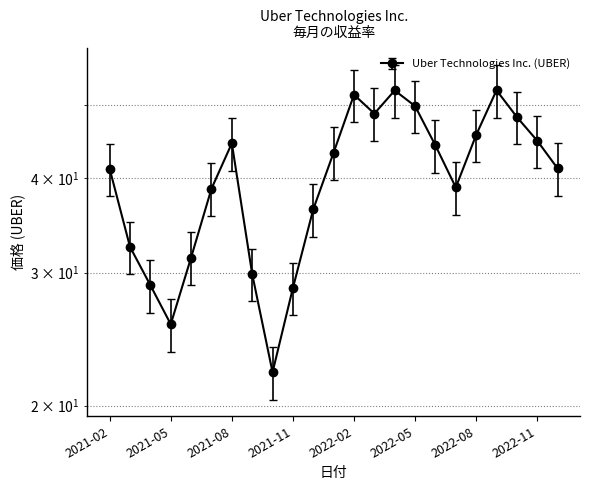

How many interior local valleys (lower than both neighbors) does the data have?

4